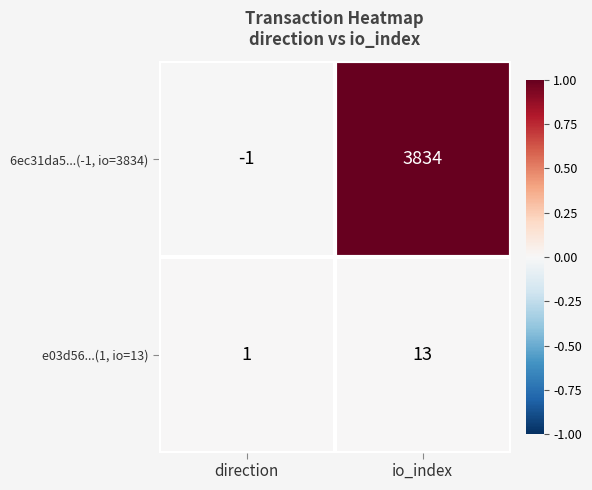

Reading left to right, transcribe all the data shown in this chart.

6ec31da5...(-1, io=3834): direction=-1	io_index=3834
e03d56...(1, io=13): direction=1	io_index=13